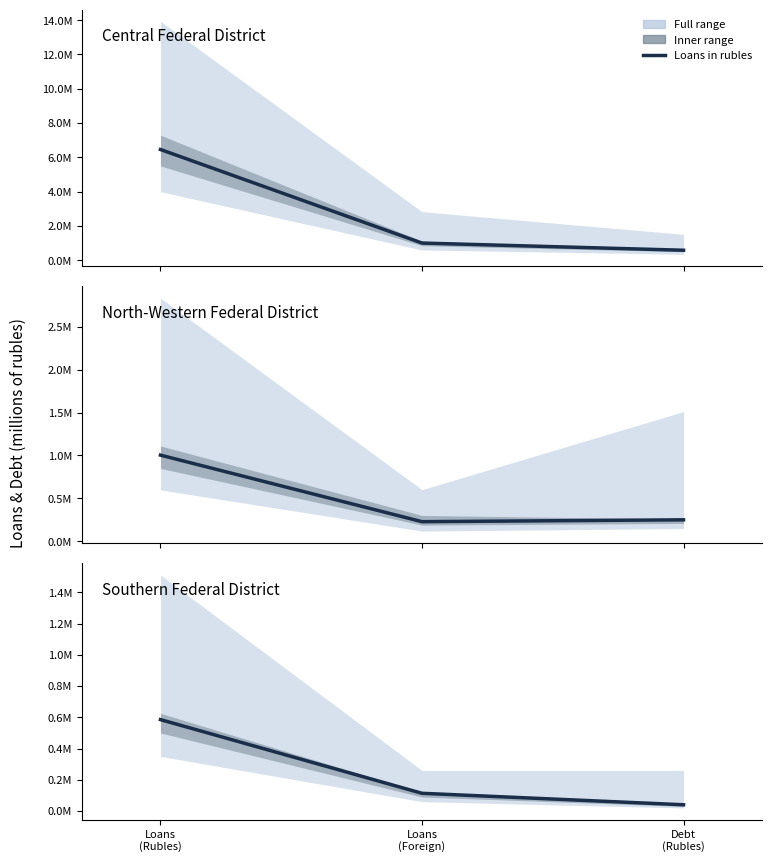

What is the average value?

246466